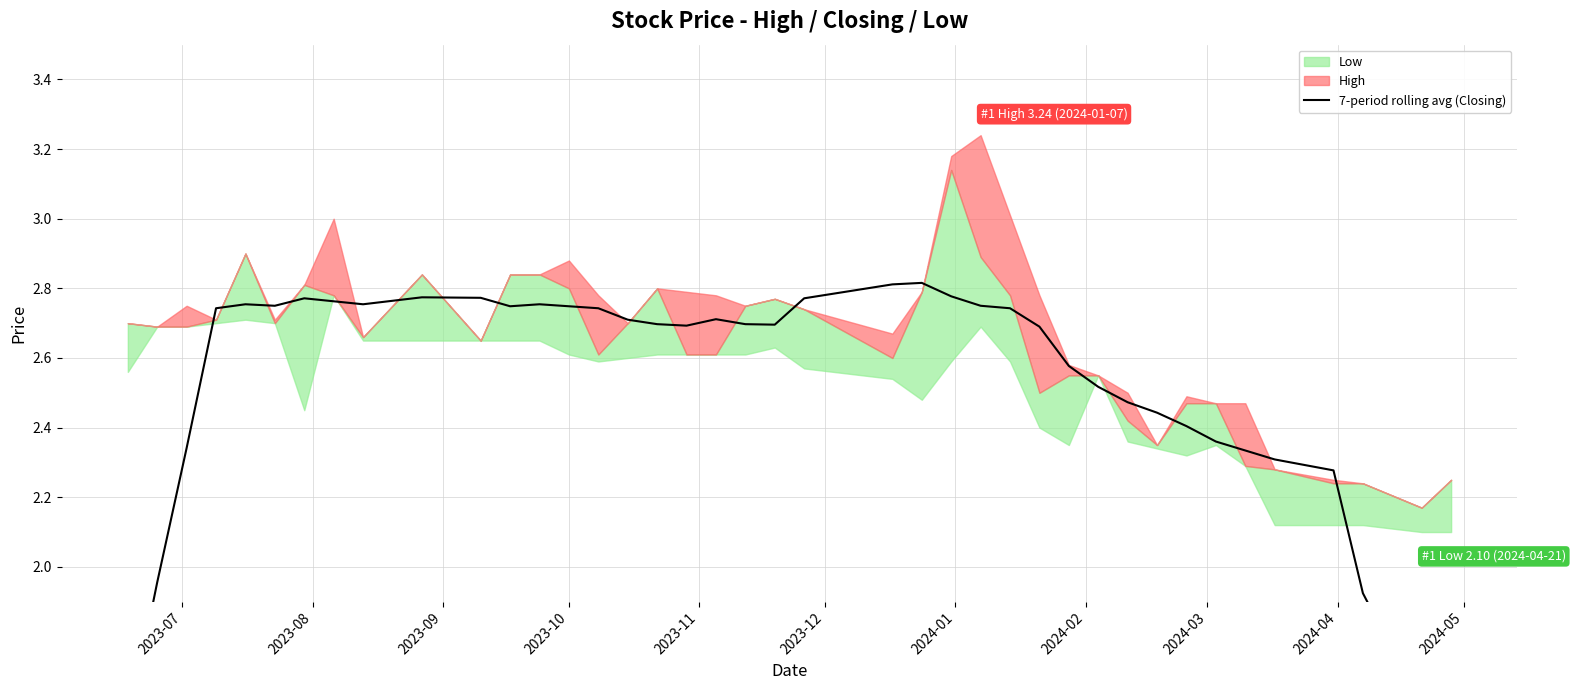

Reading left to right, transcribe all the data shown in this chart.

1.5	2.0	2.3	2.7	2.8	2.7	2.8	2.8	2.8	2.8	2.8	2.7	2.8	2.7	2.7	2.7	2.7	2.7	2.7	2.7	2.7	2.8	2.8	2.8	2.8	2.8	2.7	2.7	2.6	2.5	2.5	2.4	2.4	2.4	2.3	2.3	2.3	1.9	1.6	1.3